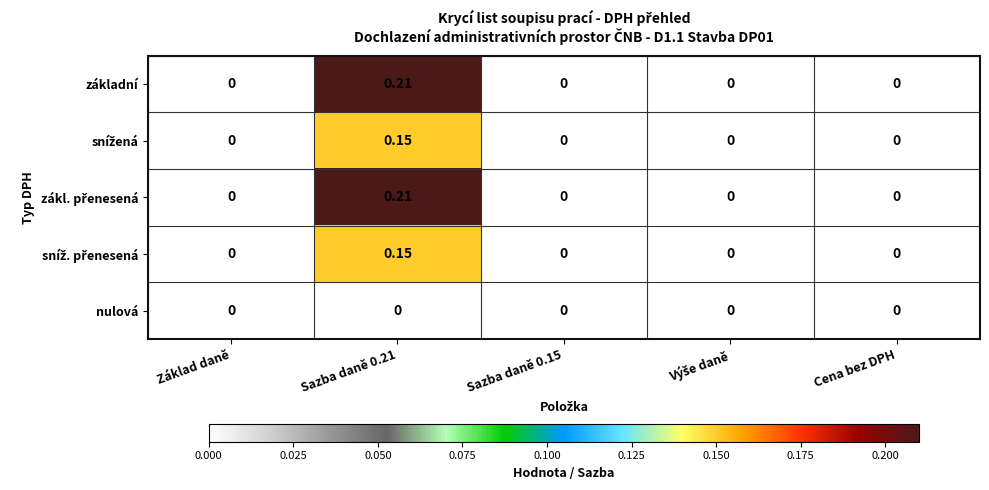

How many categories are shown in the chart?

5